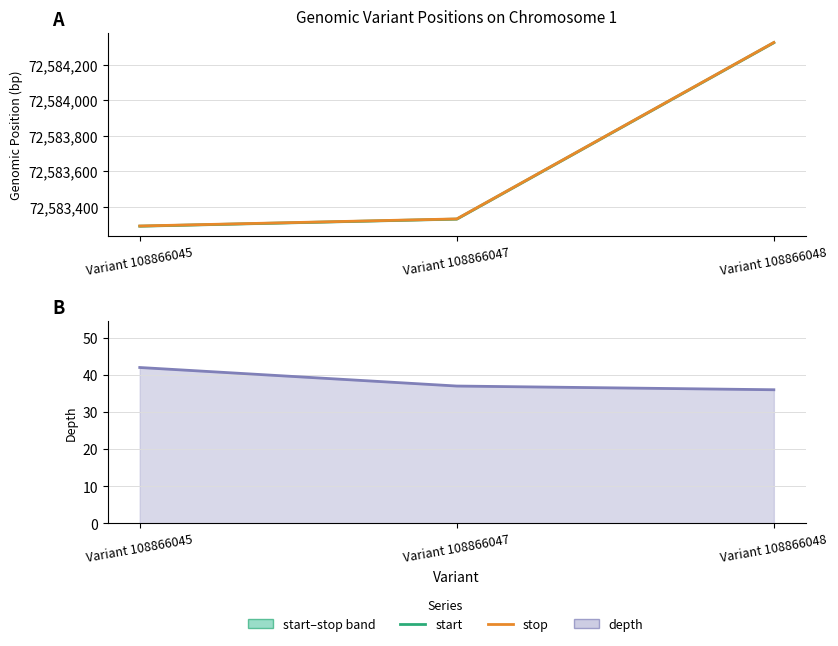

How many values in the start series exceed 72583329?

1